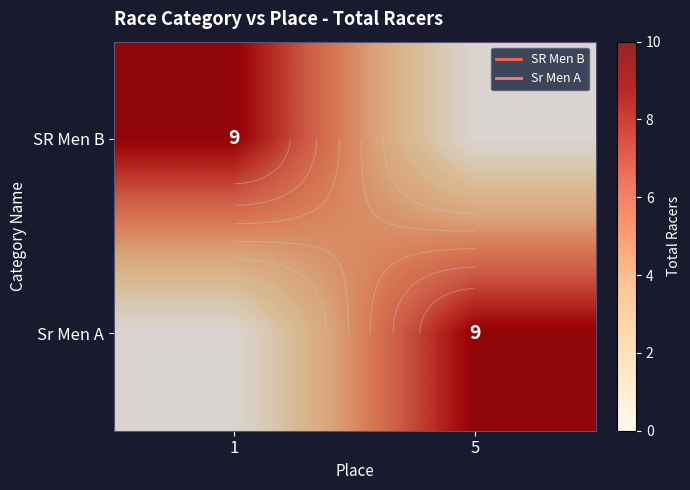

List the labels in order of SR Men B value, smallest first.

5, 1